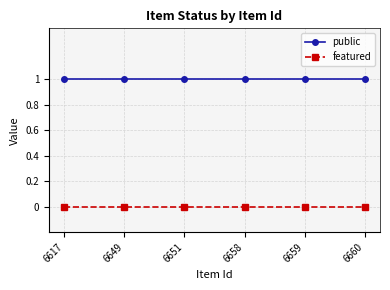

Is the value of featured at 6659 greater than the value of public at 6617?

No